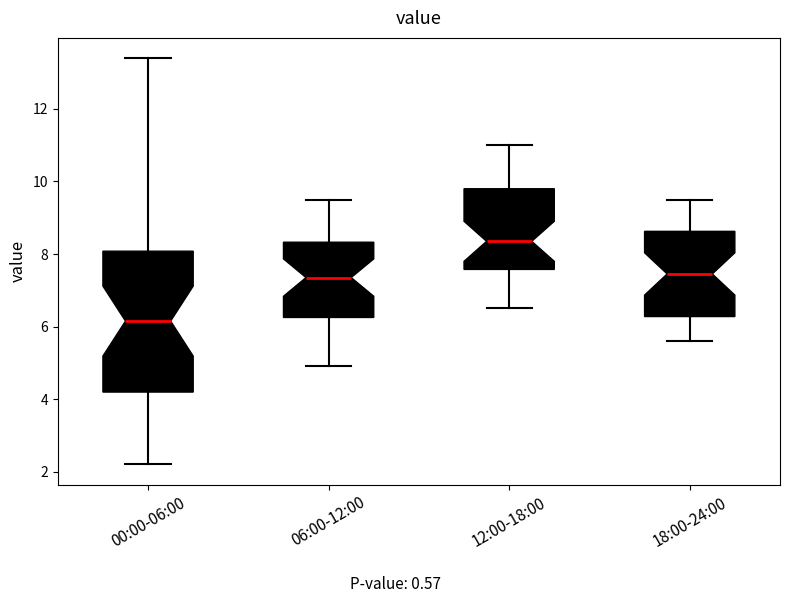

Comparing the boxes themselves (not the whiskers), which one is the tallest?

00:00-06:00